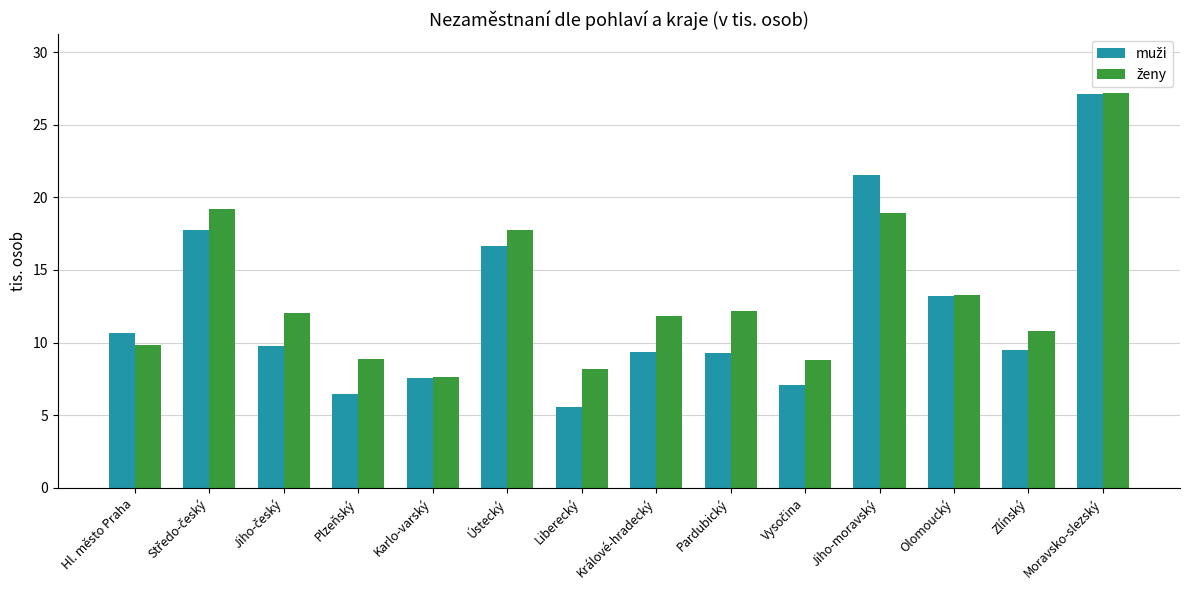

How many bars are there in total?

28